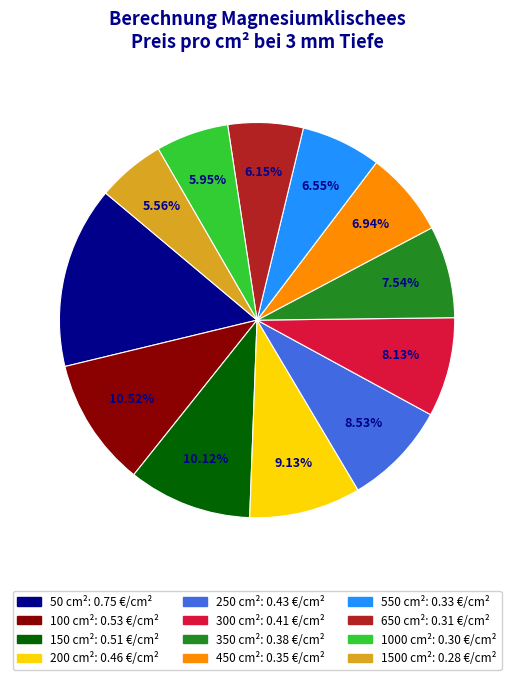

To the nearest percent, what is the difference between the largest and smallest slice percentages?

9%